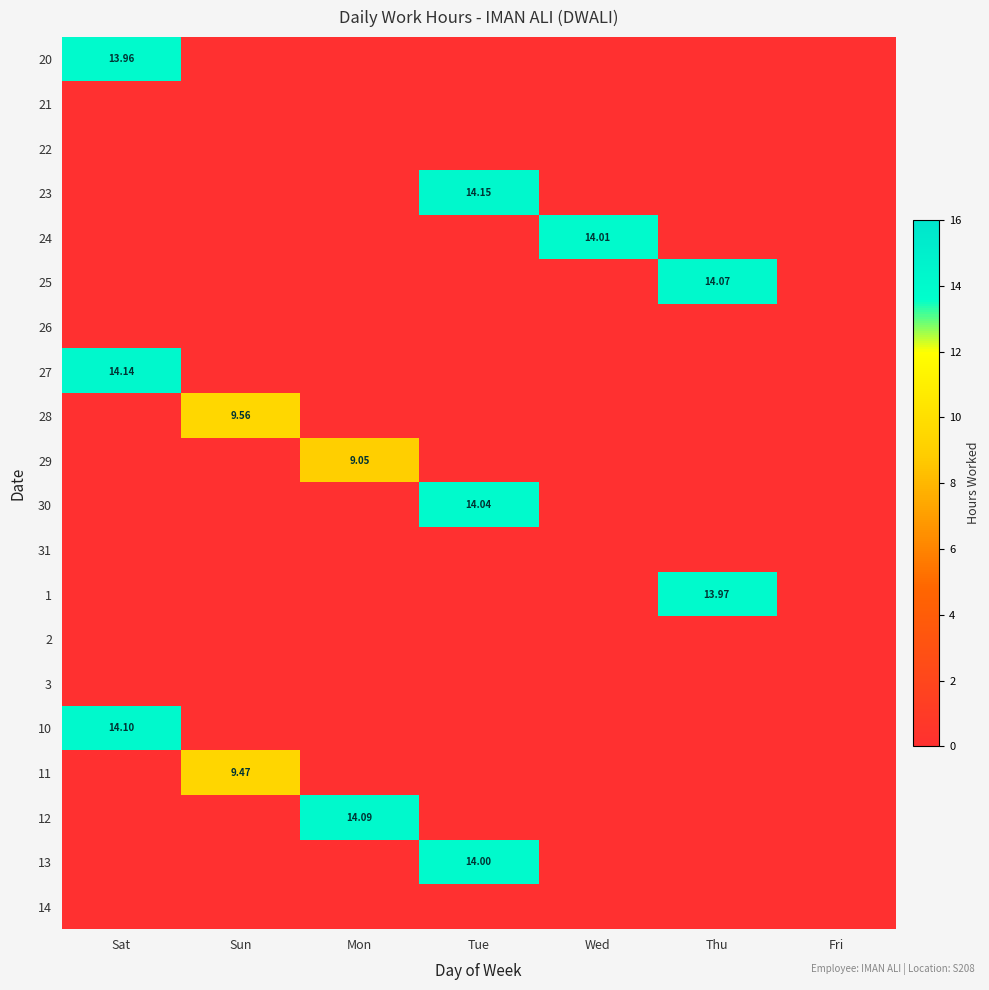

The value of 29 at Fri is -6.3. True or false?

False